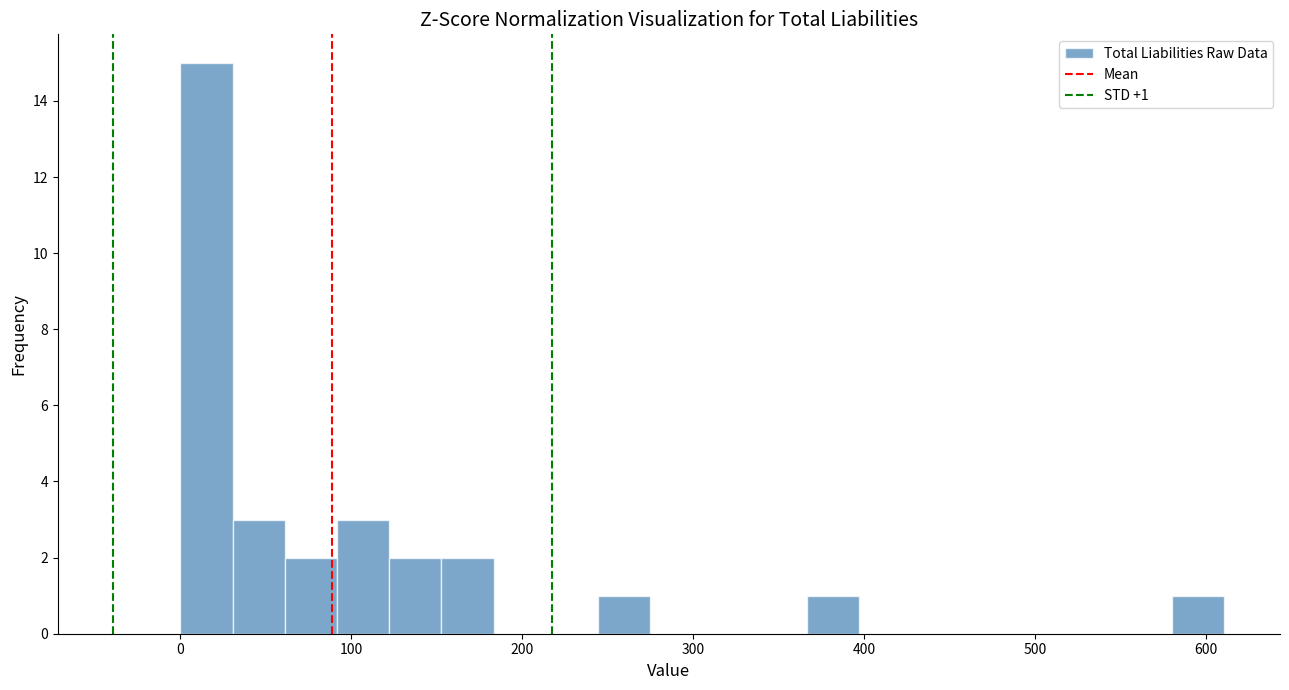

Around what value on the x-axis is the tallest bar? Give the approximate position of its centre, as read against the axis.

20